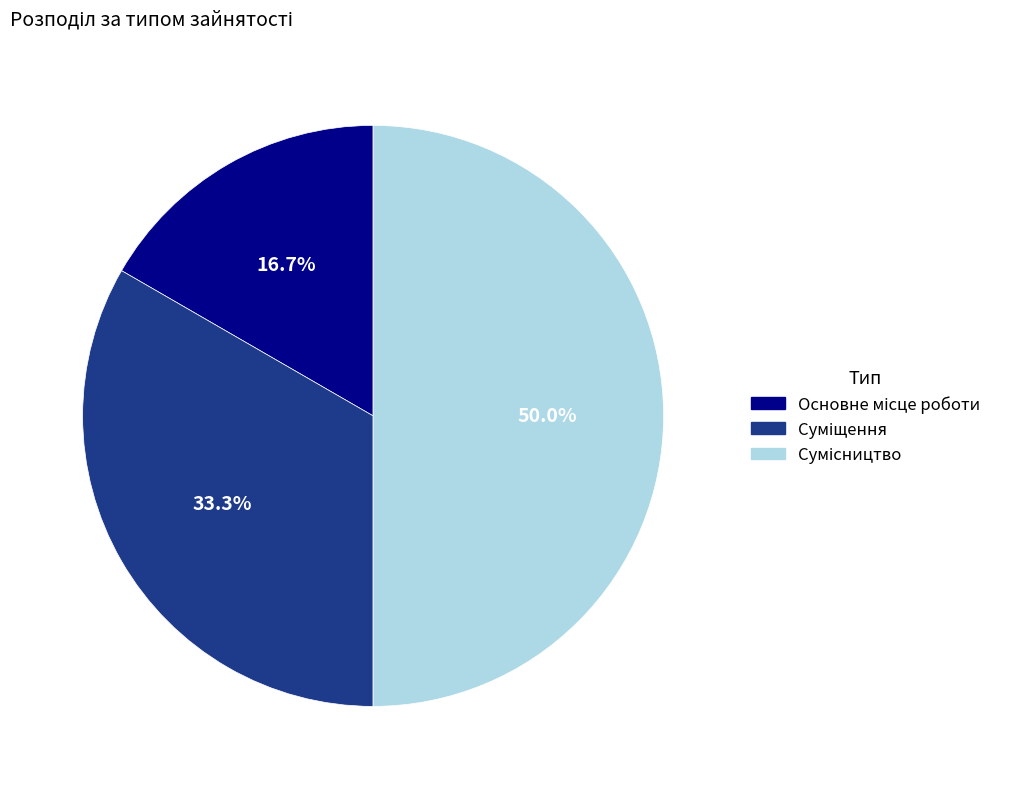

What is the ratio of the value at Сумісництво to the value at Основне місце роботи?

3.0